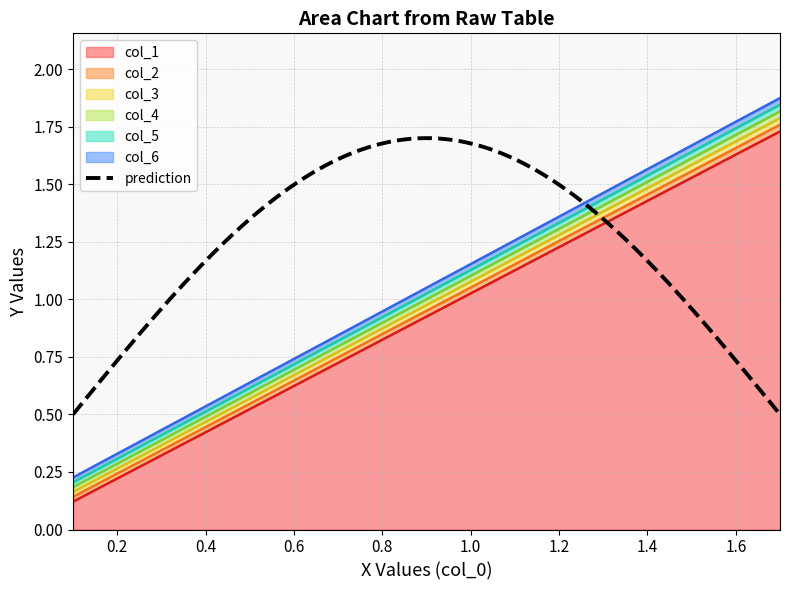

True or false: col_2 and col_1 intersect in this chart.

False